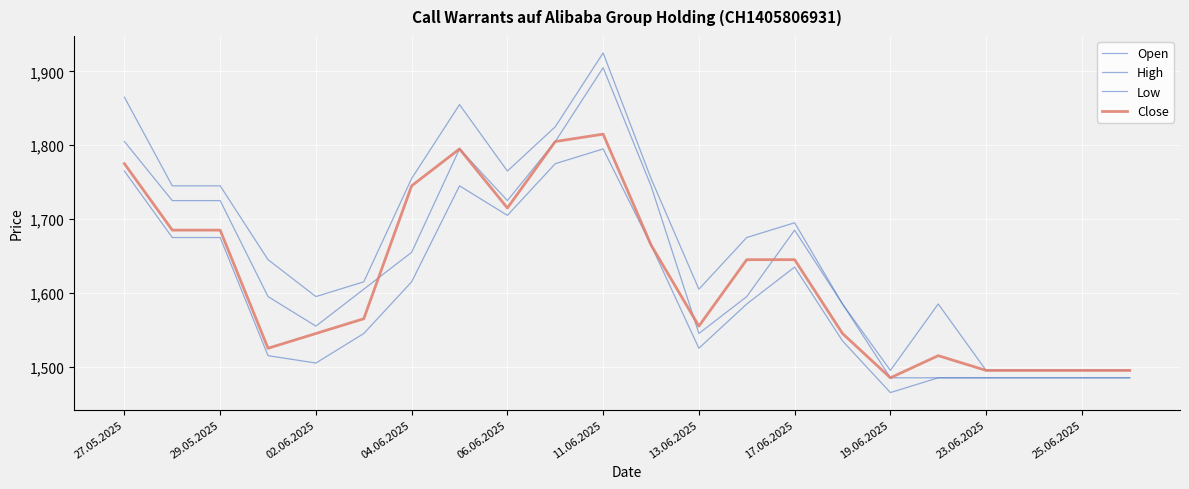

How many series are shown in this chart?

4